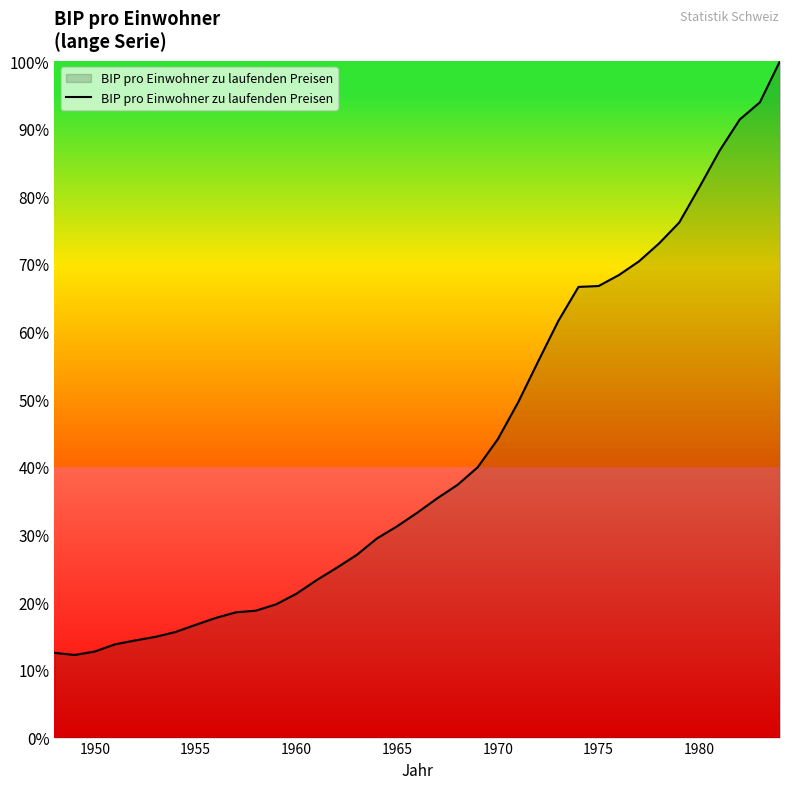

What is the minimum value shown in the chart?

12.2